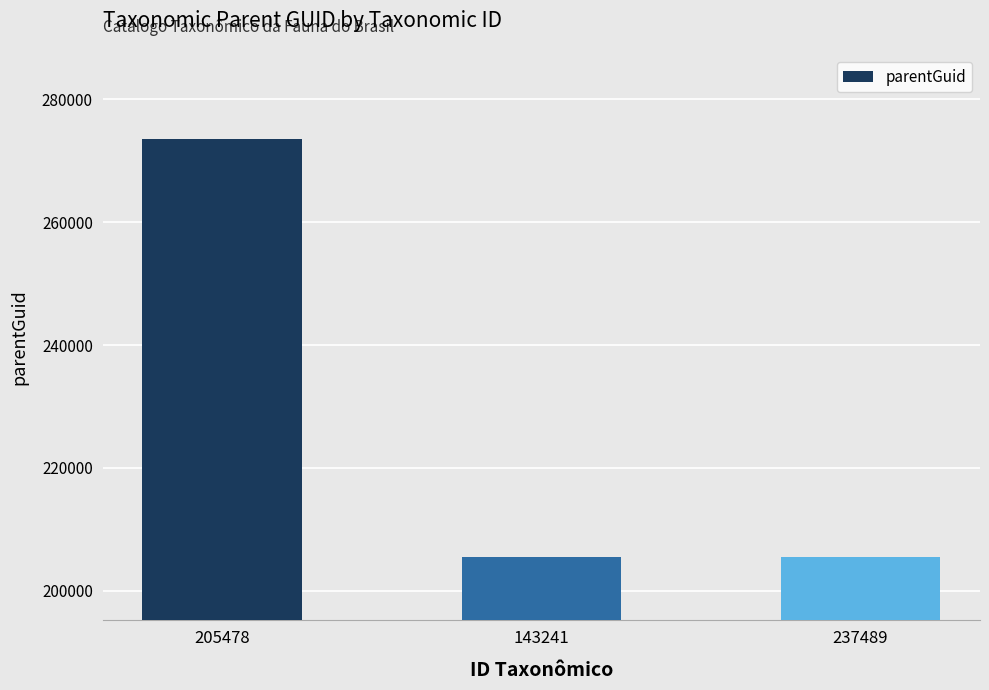

True or false: the data shows 205478 at 237489.

True